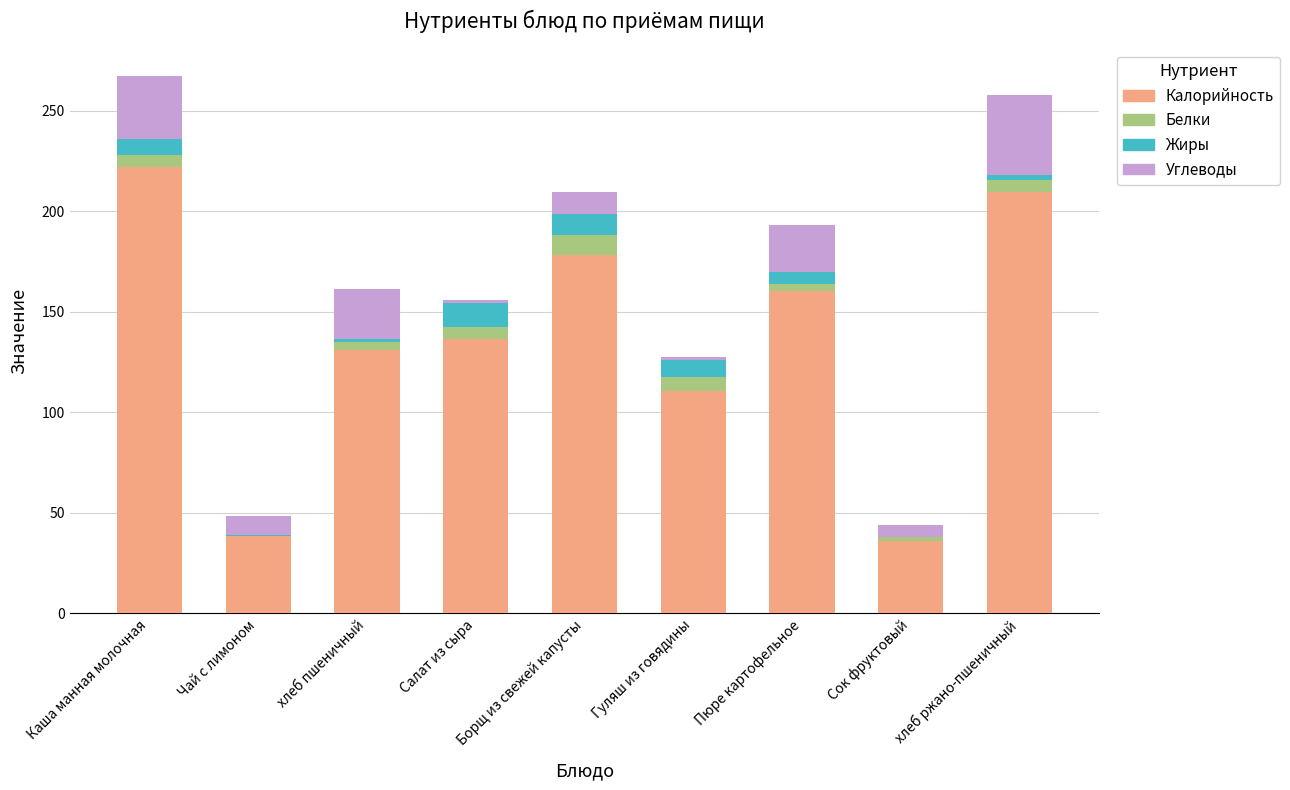

Is it true that Калорийность equals 38.7 at Чай с лимоном?

True